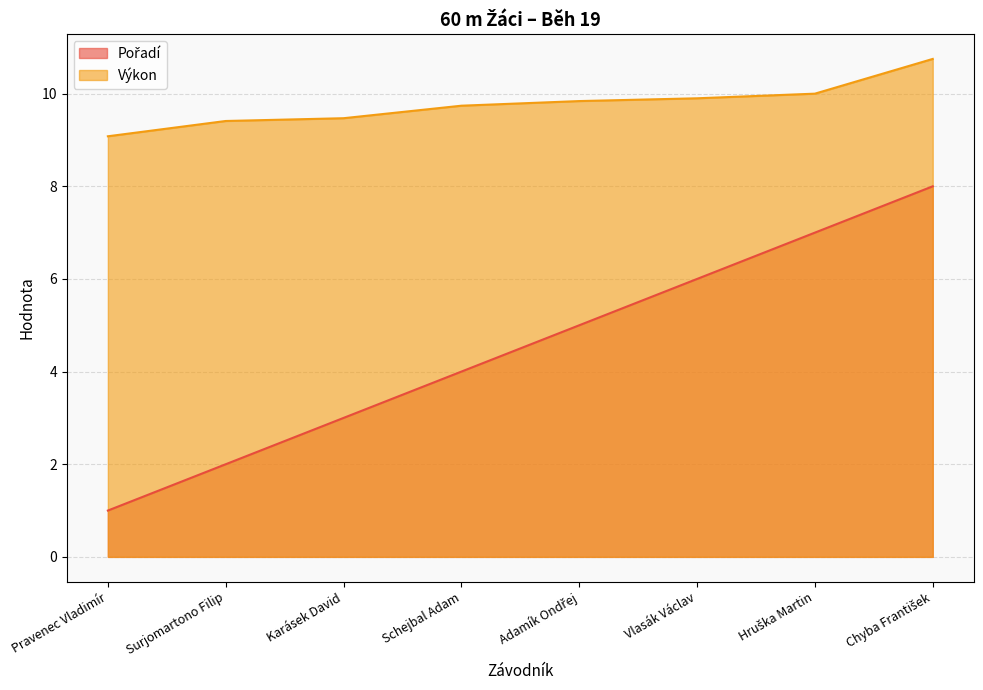

What value does the Výkon series have at Surjomartono Filip?

9.4